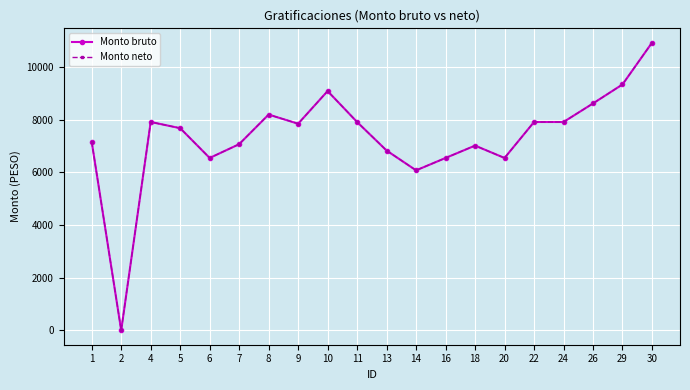

True or false: Monto neto and Monto bruto intersect in this chart.

False